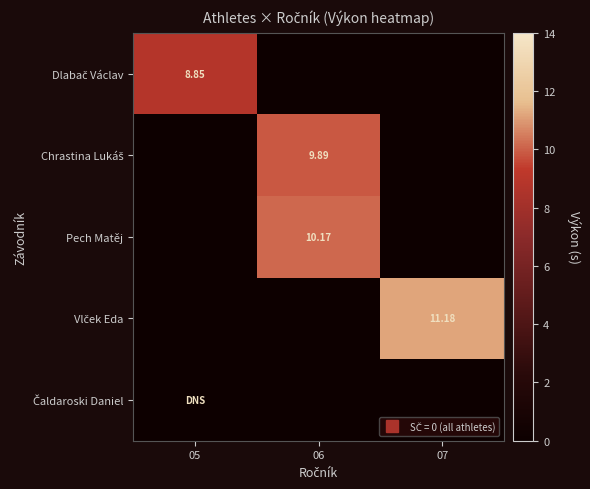

What is the sum of all Vlček Eda values?

11.2